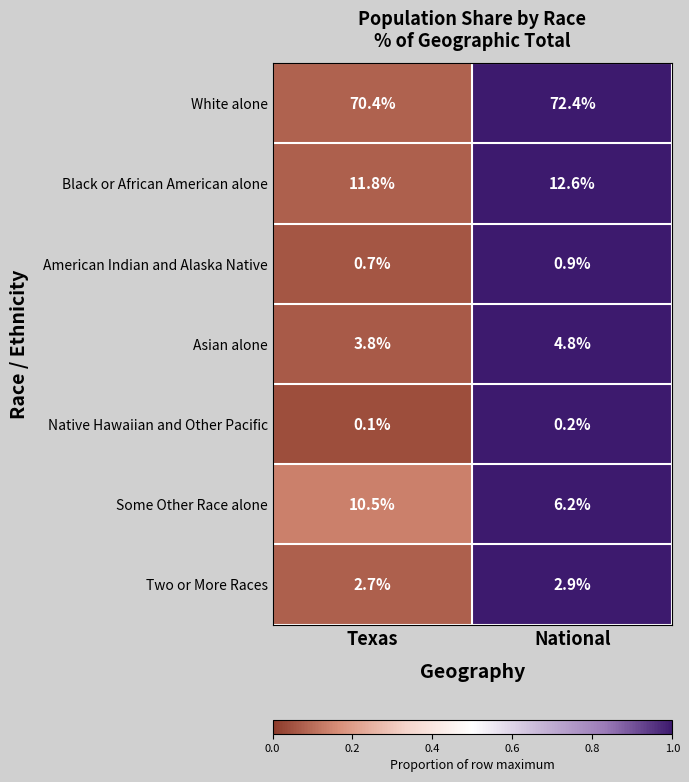

What is the difference between the Black or African American alone values at National and Texas?

0.8